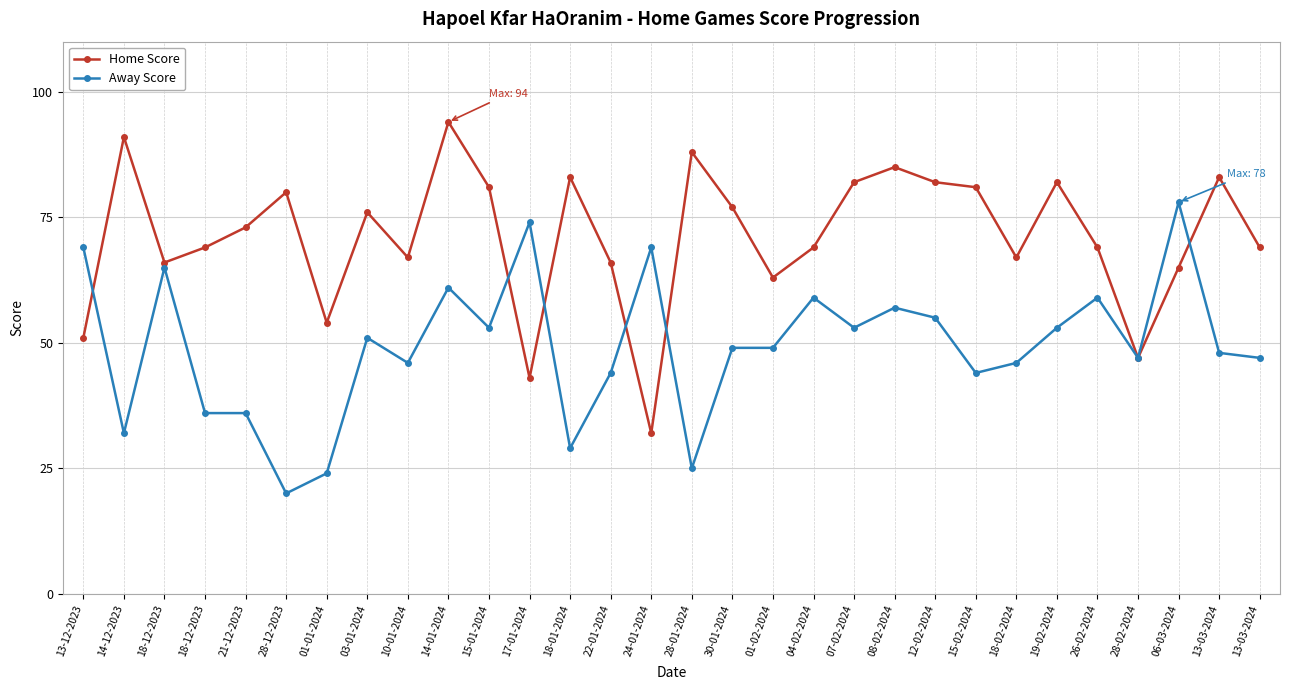

What are all the series names shown in the legend?

Home Score, Away Score